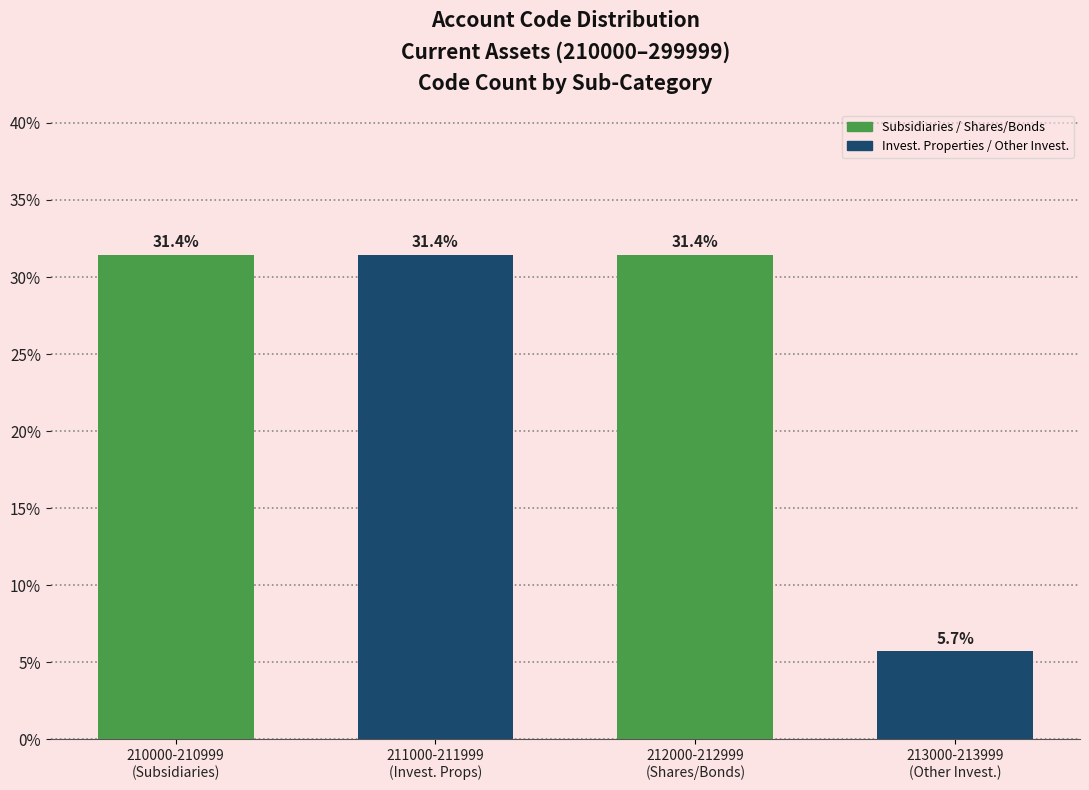

Reading right to left, list all the values displayed in this chart.

5.7	31.4	31.4	31.4